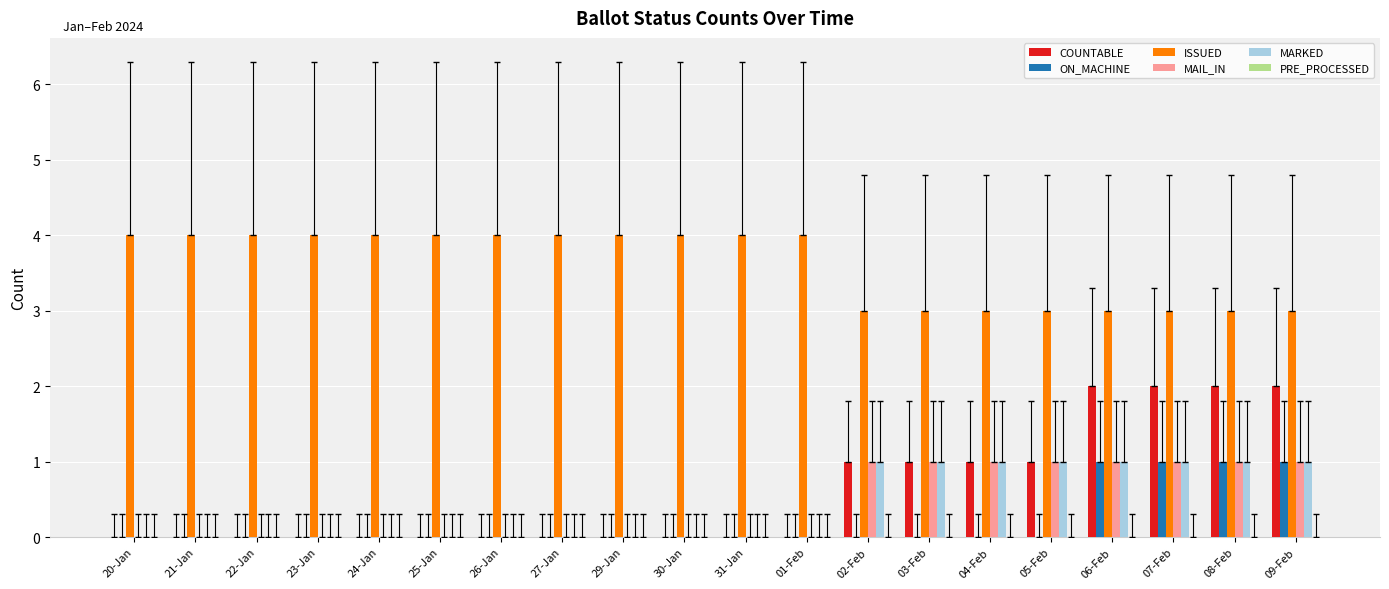

Which series has the widest spread of values?

COUNTABLE